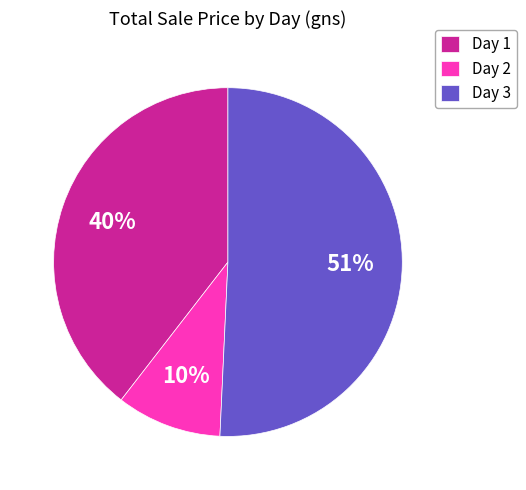

Which slice is the smallest?

Day 2